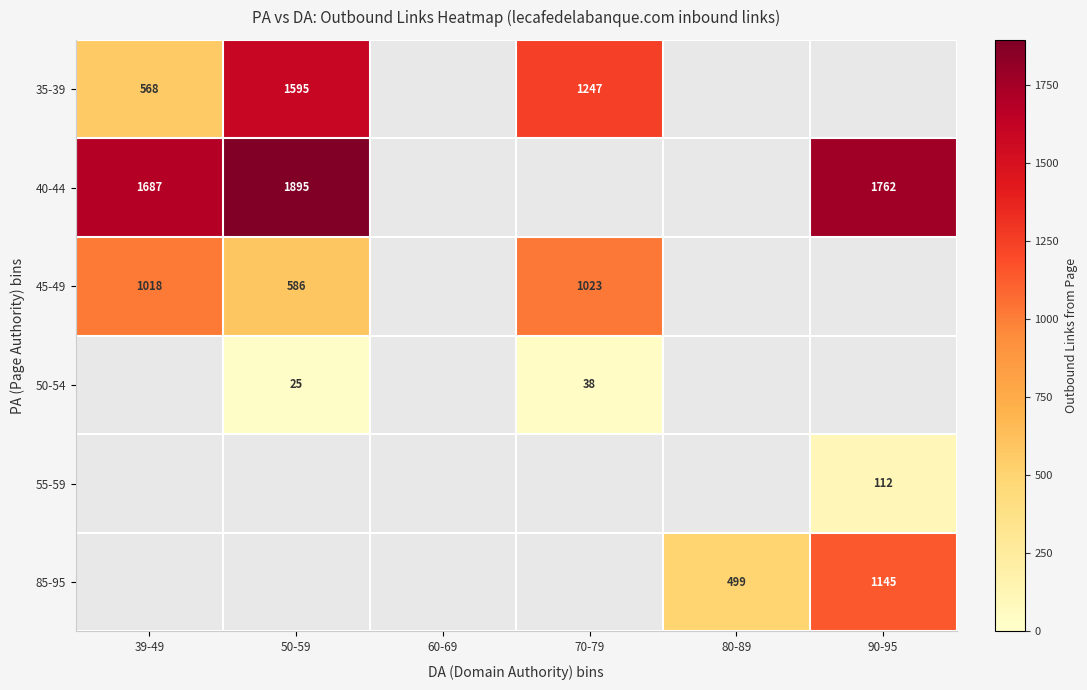

True or false: 40-44 has a value of 1687 at 39-49.

True